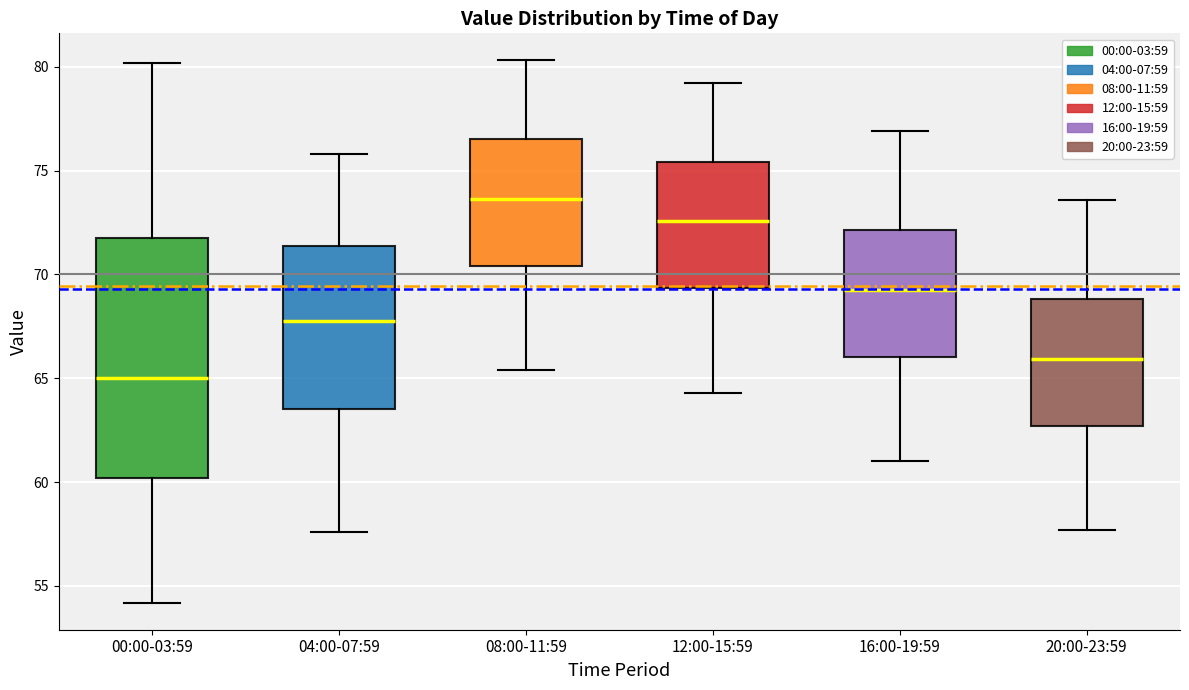

Reading left to right, transcribe this box plot: for each box, give where its median line is, the range the box spans, and where its two whiskers end, as read against the y-axis. The values are not printed on the chart, so give them approximately, as read against the axis.

00:00-03:59: median 65.0, box 60.0 to 72.0, whiskers 54.0 to 80.0
04:00-07:59: median 68.0, box 63.5 to 71.5, whiskers 57.5 to 76.0
08:00-11:59: median 73.5, box 70.5 to 76.5, whiskers 65.5 to 80.5
12:00-15:59: median 72.5, box 69.5 to 75.5, whiskers 64.5 to 79.0
16:00-19:59: median 69.5, box 66.0 to 72.0, whiskers 61.0 to 77.0
20:00-23:59: median 66.0, box 62.5 to 69.0, whiskers 57.5 to 73.5